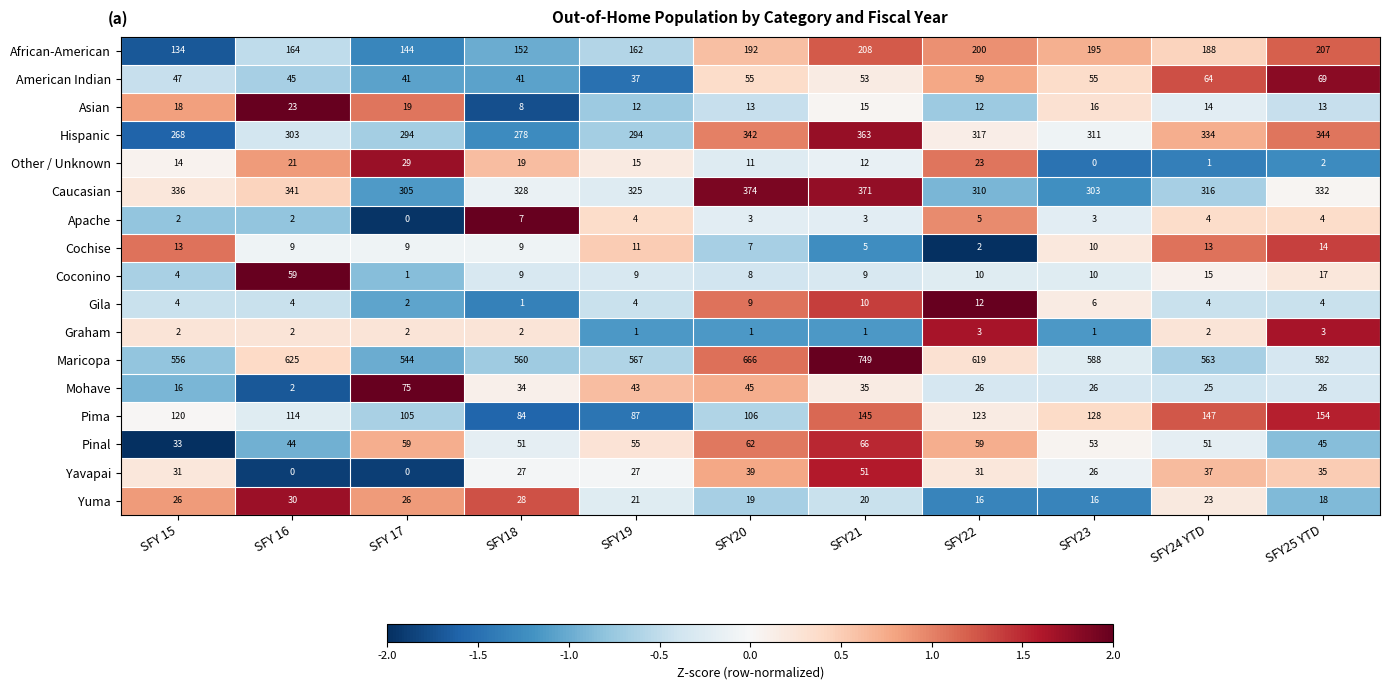

What is the greatest value displayed?

749